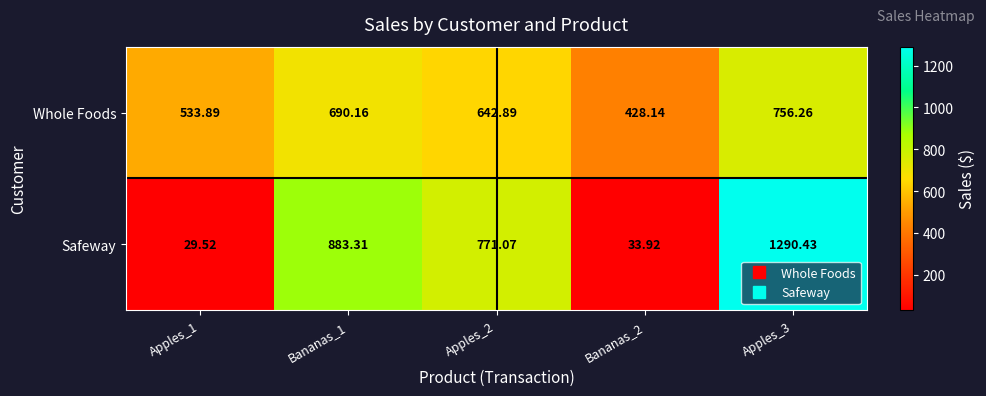

What is the total value across all series at Bananas_2?

462.1